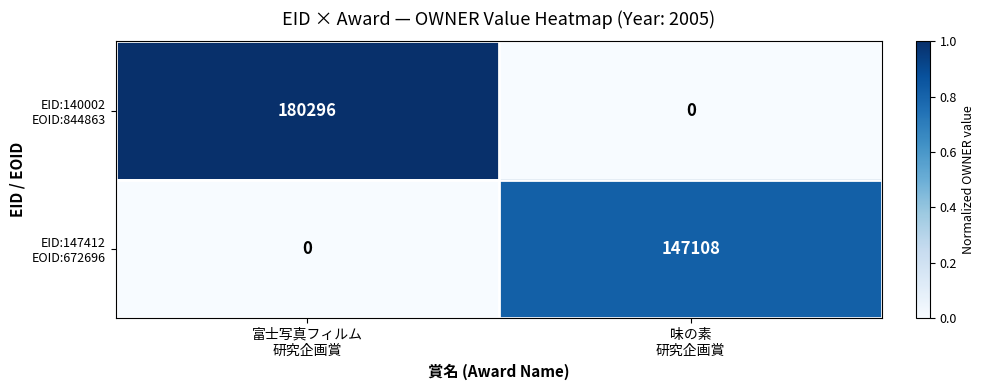

Count the number of data series in this chart.

2